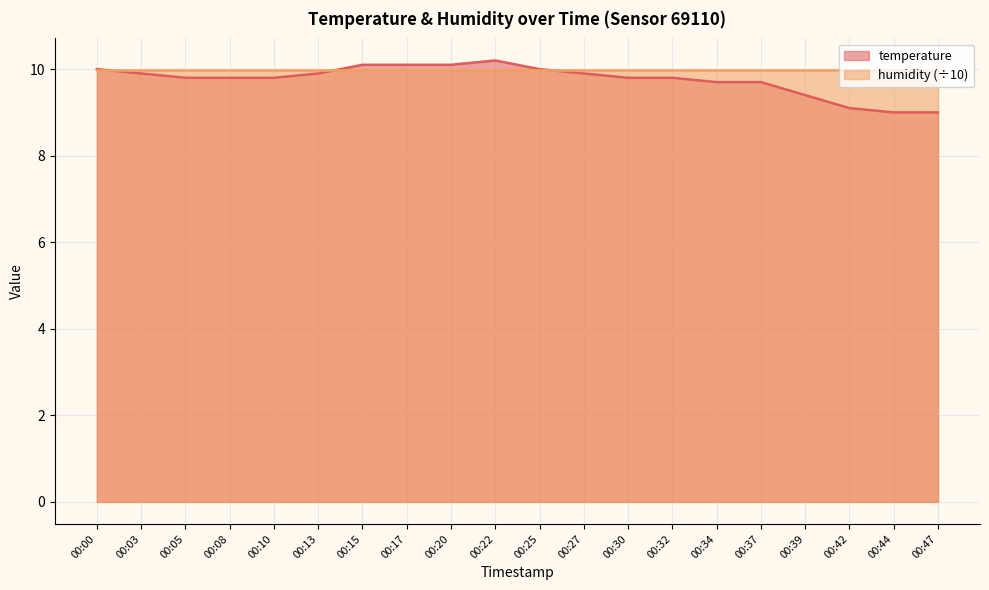

What is the minimum value shown in the chart?

9.0